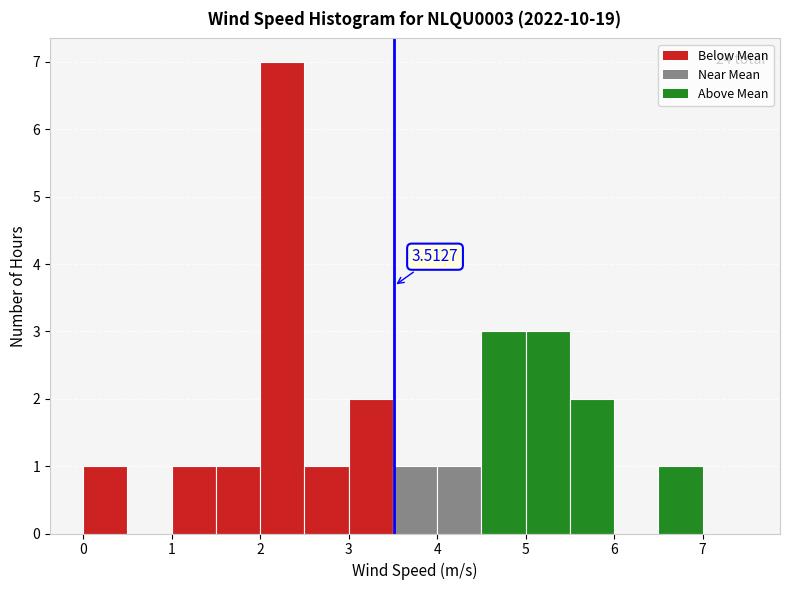

Over which range of the x-axis is the bar tallest?

2.0 to 2.5